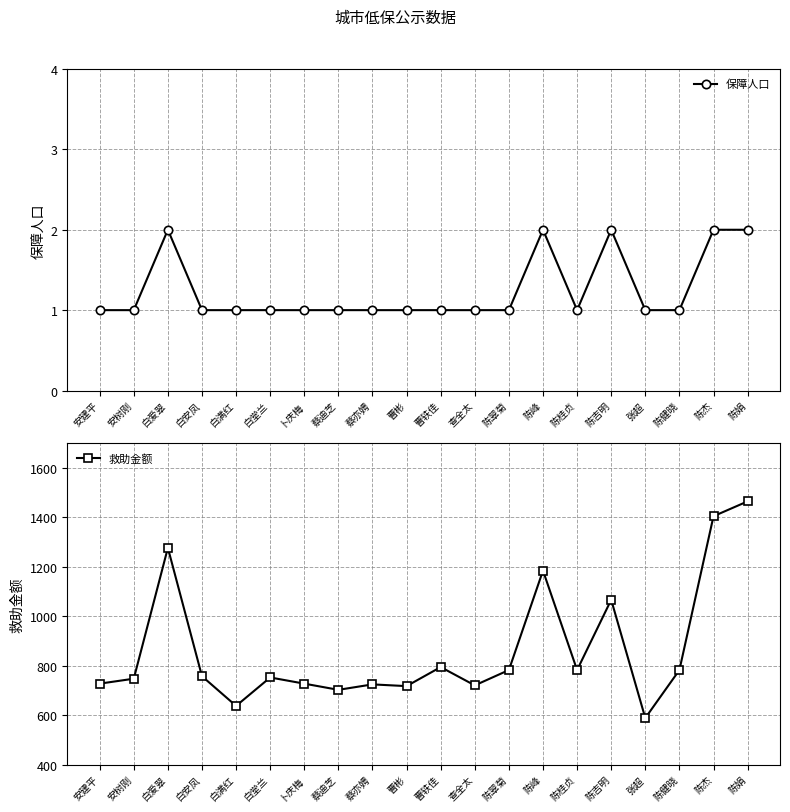

How many lines are shown in the chart?

2